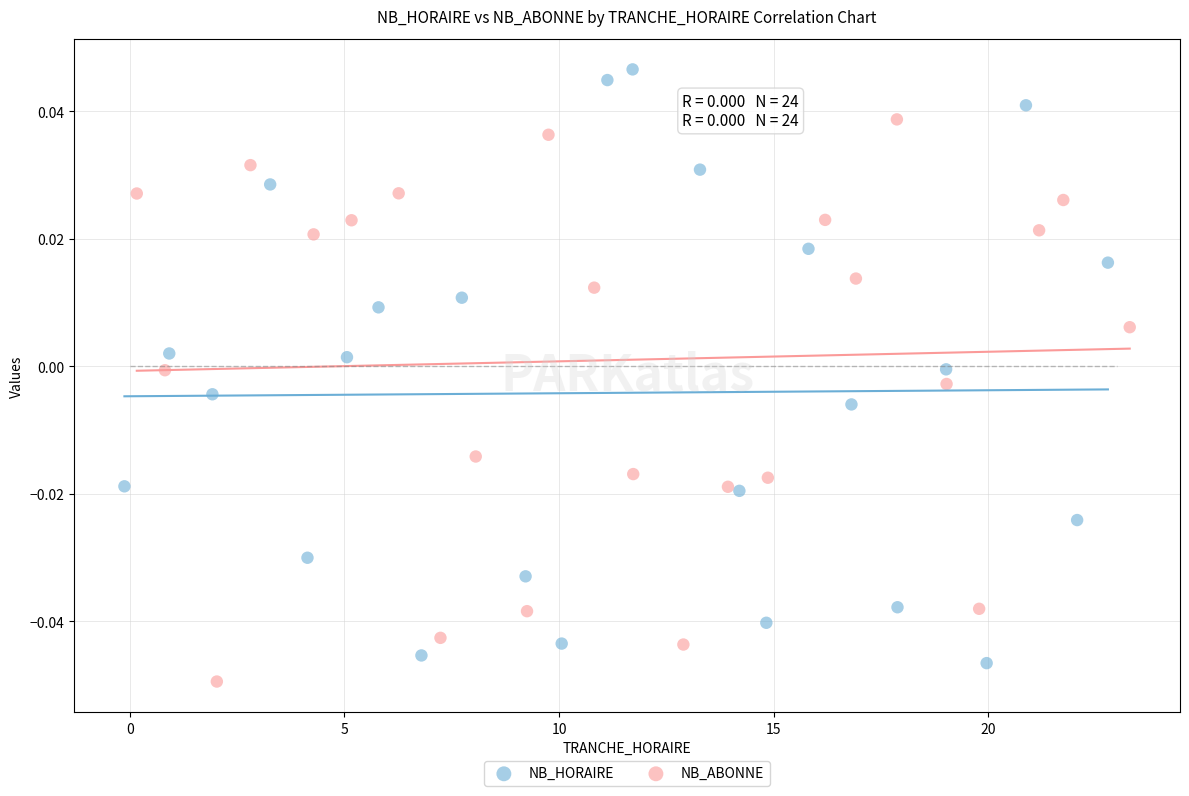

Which series reaches the maximum Y coordinate?

NB_HORAIRE